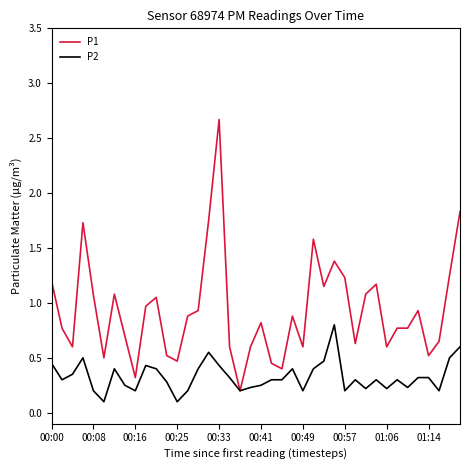

List the series in order of their peak value, lowest first.

P2, P1